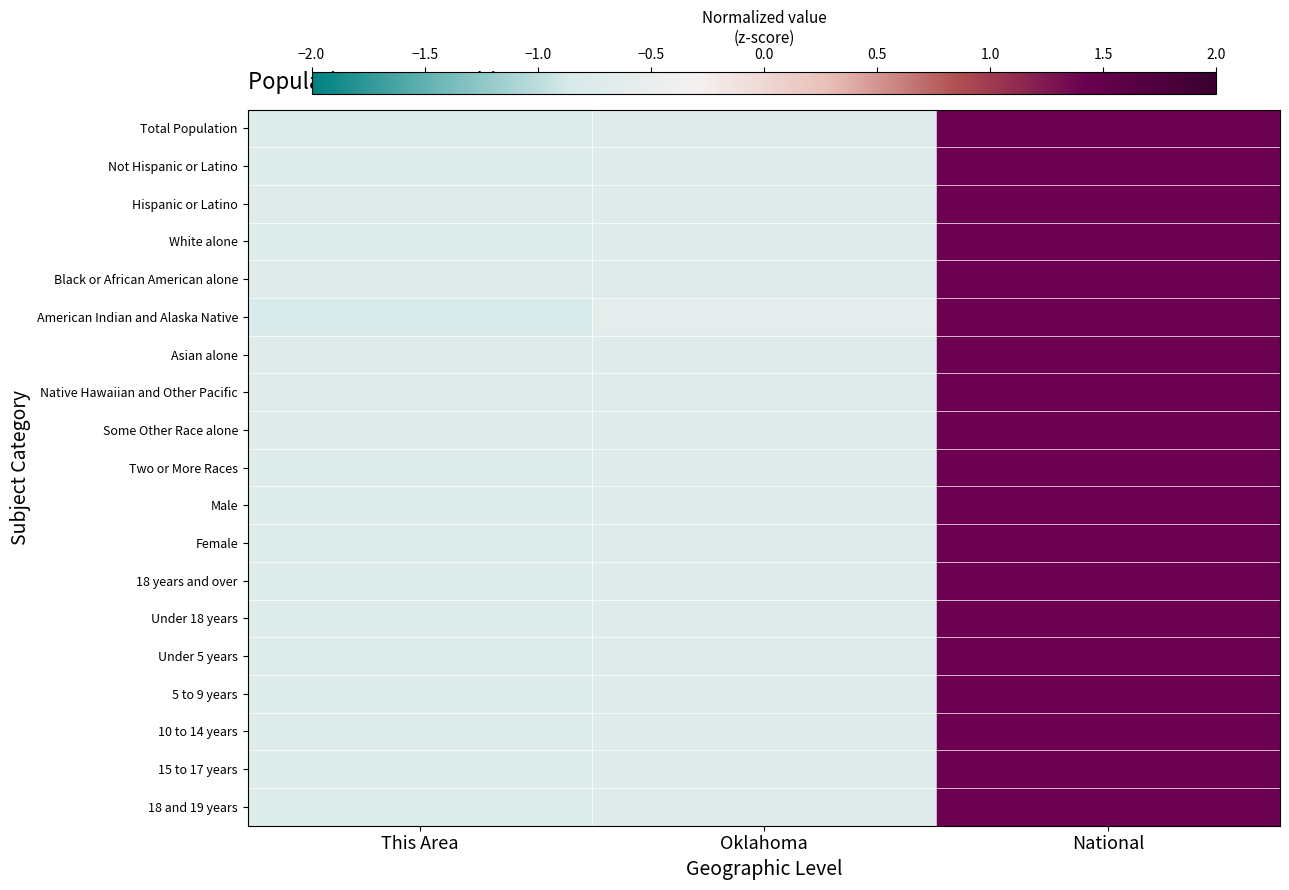

At which category is the sum across all series the highest?

National